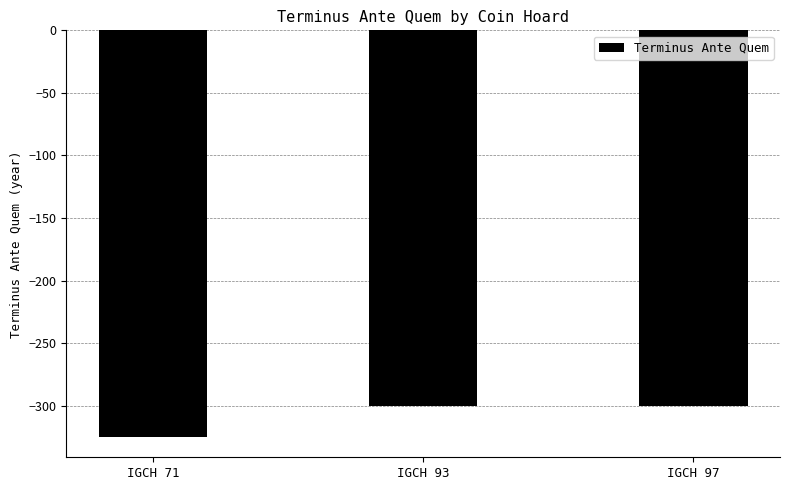

Which label corresponds to the smallest value in the chart?

IGCH 71